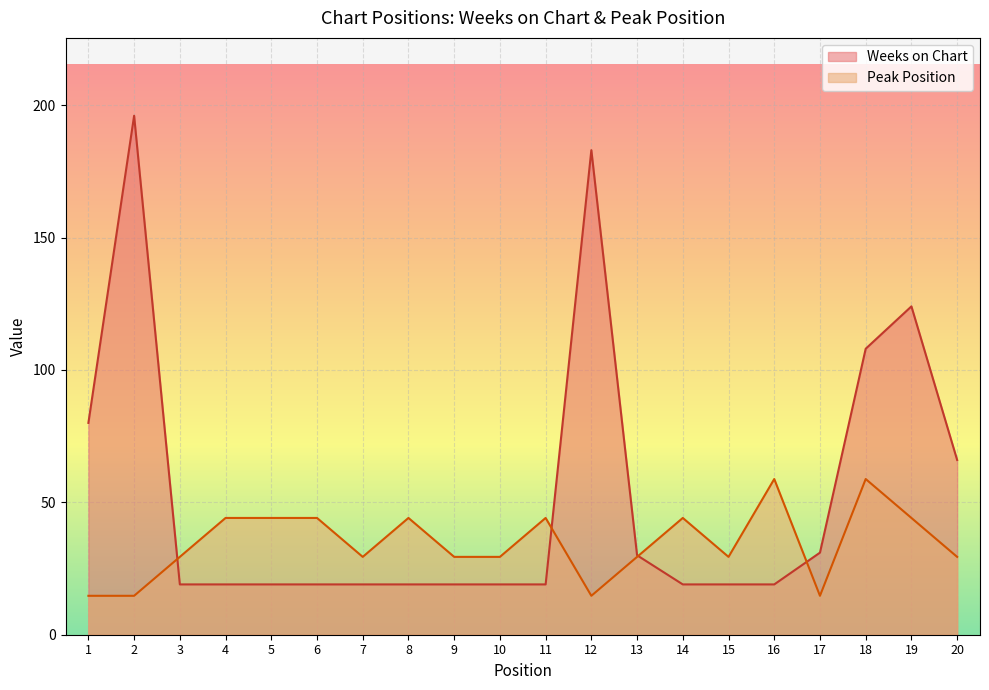

Reading left to right, transcribe all the data shown in this chart.

Weeks on Chart: 80.0	196.0	19.0	19.0	19.0	19.0	19.0	19.0	19.0	19.0	19.0	183.0	30.0	19.0	19.0	19.0	31.0	108.0	124.0	66.0
Peak Position: 14.7	14.7	29.4	44.1	44.1	44.1	29.4	44.1	29.4	29.4	44.1	14.7	29.4	44.1	29.4	58.8	14.7	58.8	44.1	29.4